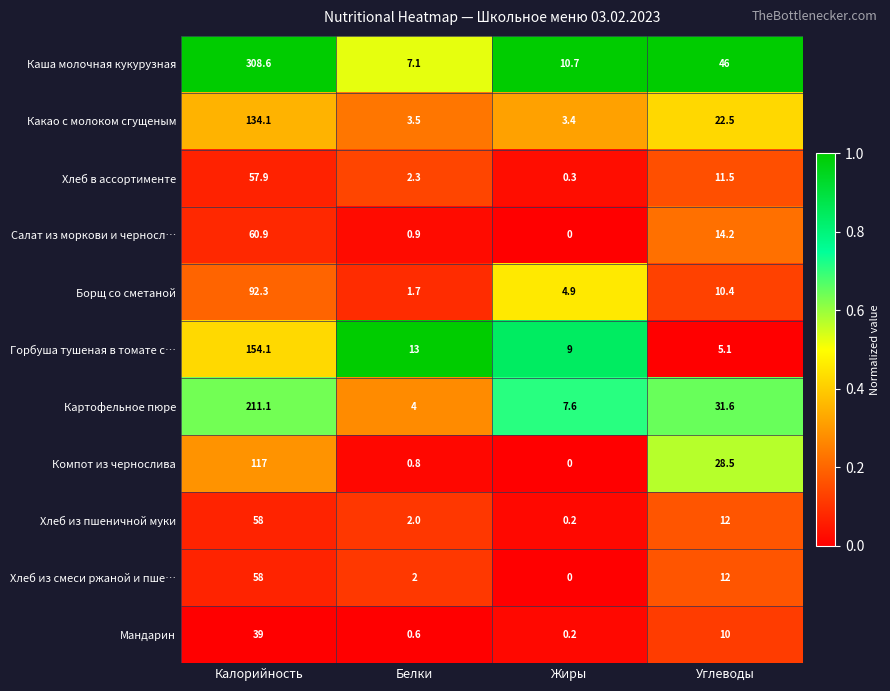

What is the difference between the maximum and second lowest values in the Хлеб из пшеничной муки series?

56.0